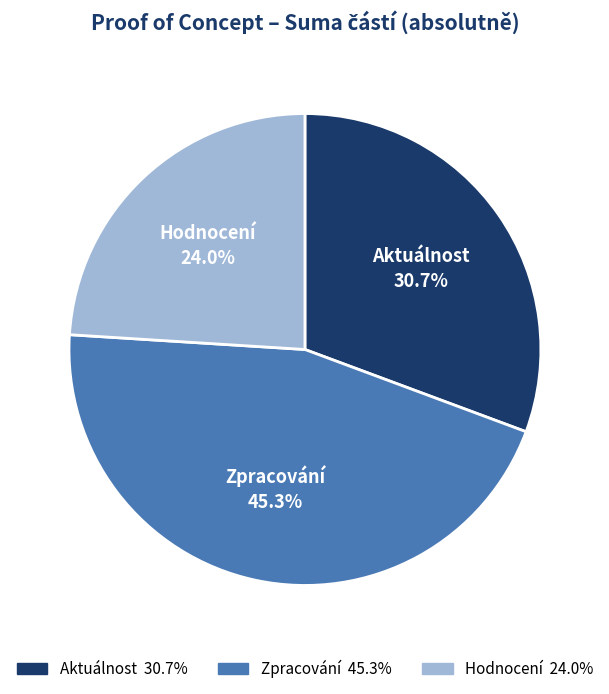

Count the number of slices in the pie.

3